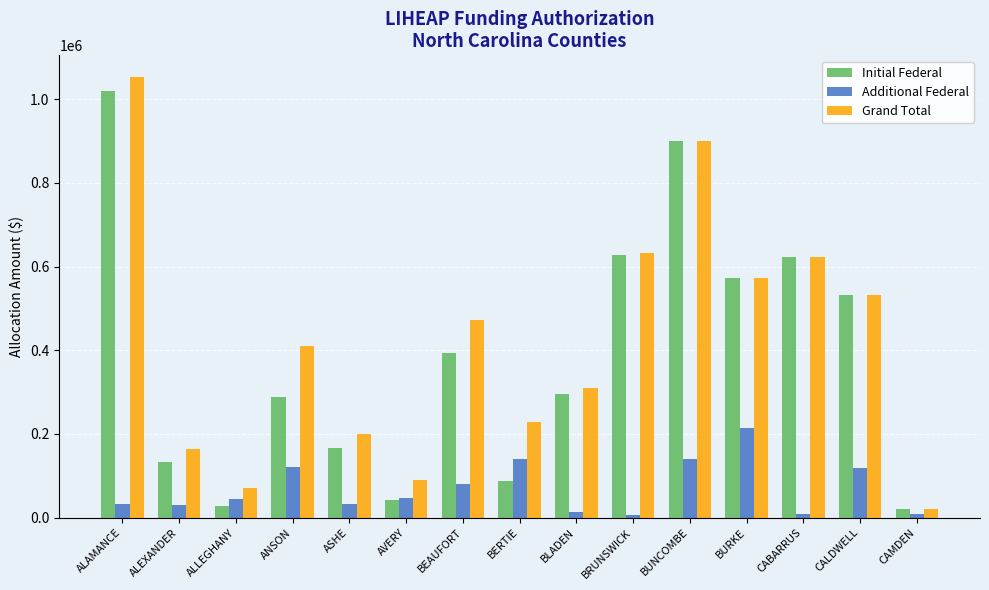

At which category is the sum across all series the highest?

ALAMANCE